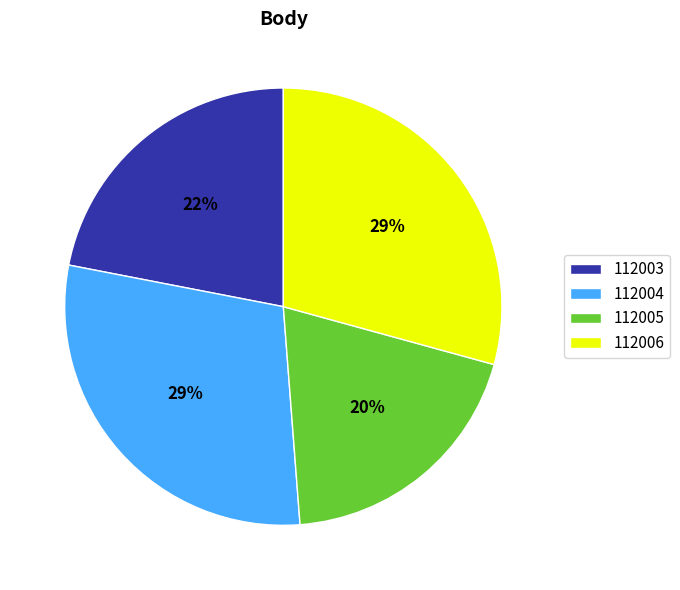

What percentage is the 112003 slice, to the nearest percent?

22%